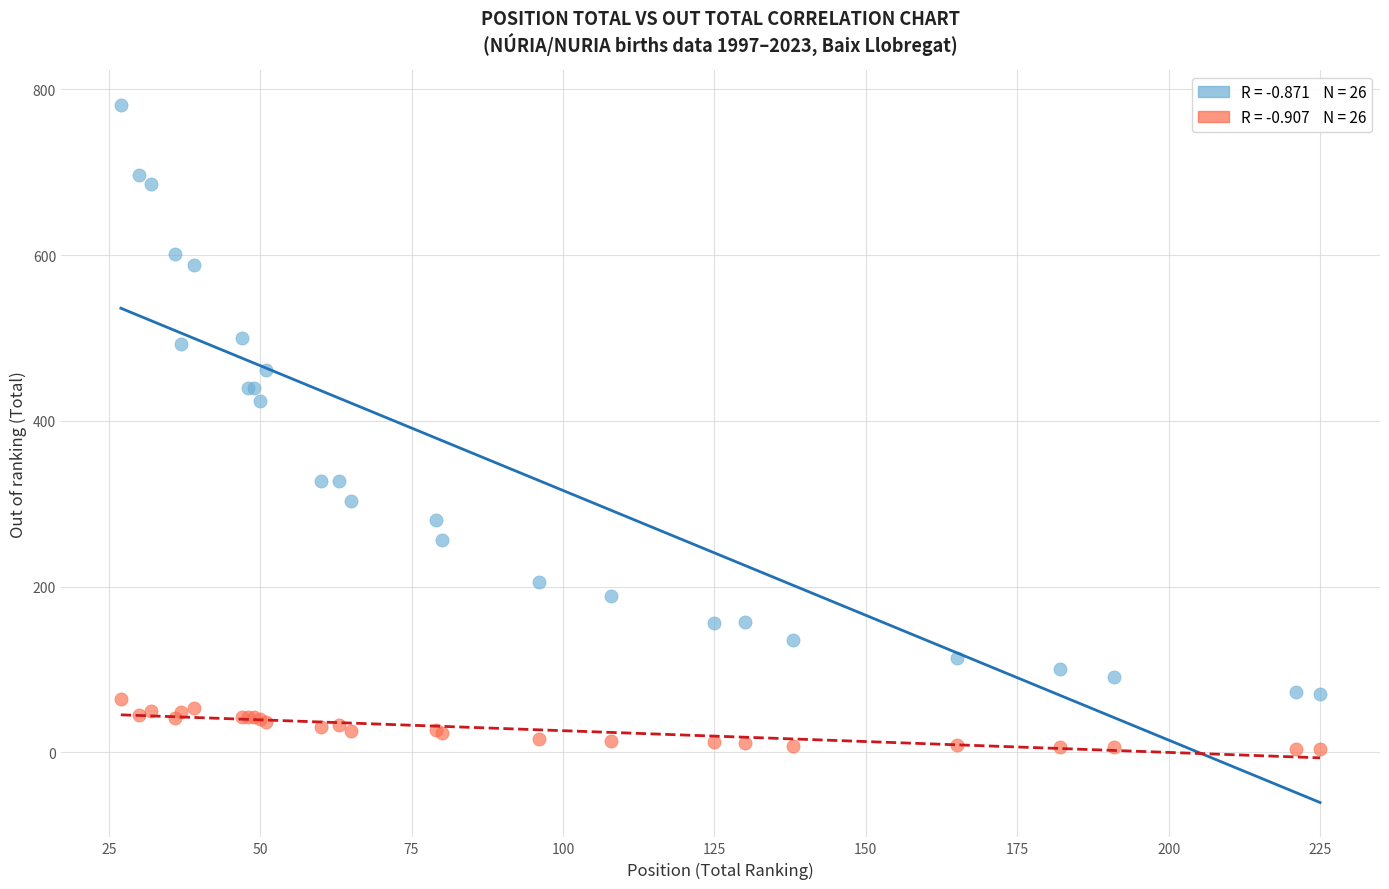

Across all series, what Y value is closest to 392?

424